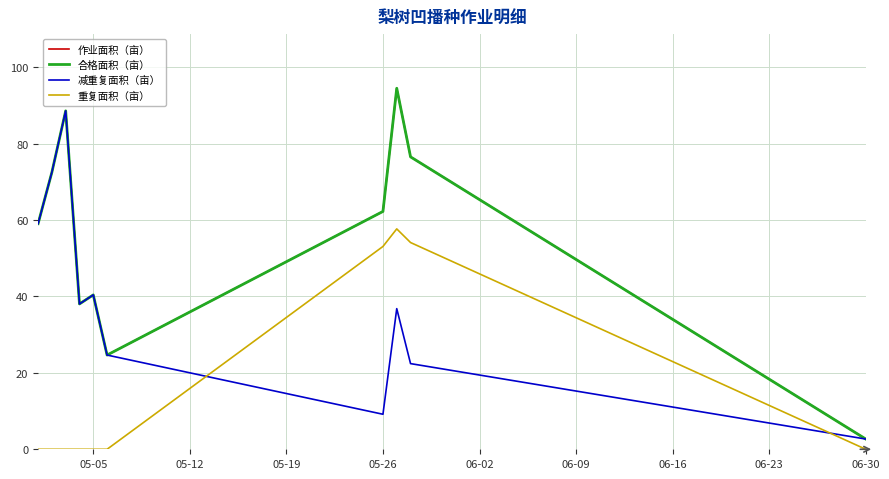

Reading right to left, transcribe all the data shown in this chart.

作业面积（亩）: 2.7	76.6	94.5	62.3	24.7	40.4	38.0	88.6	72.5	59.1
合格面积（亩）: 2.7	76.6	94.5	62.3	24.7	40.4	38.0	88.6	72.5	59.1
减重复面积（亩）: 2.7	22.4	36.8	9.2	24.7	40.4	38.0	88.6	72.5	59.1
重复面积（亩）: 0.0	54.1	57.7	53.1	0.0	0.0	0.0	0.0	0.0	0.0